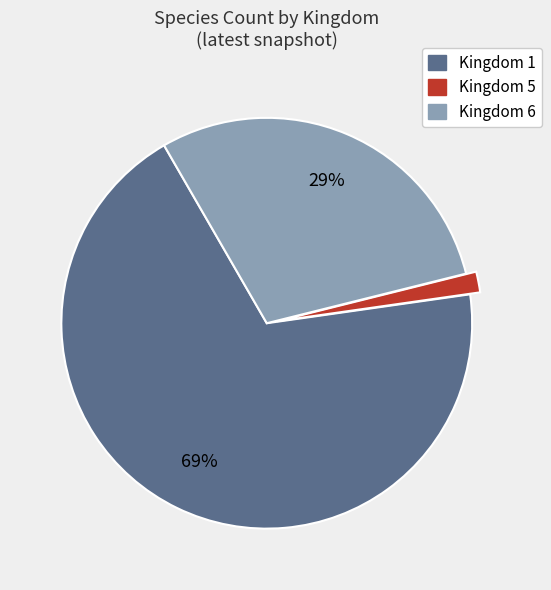

Is the sum of Kingdom 6 and Kingdom 5 greater than half?

No